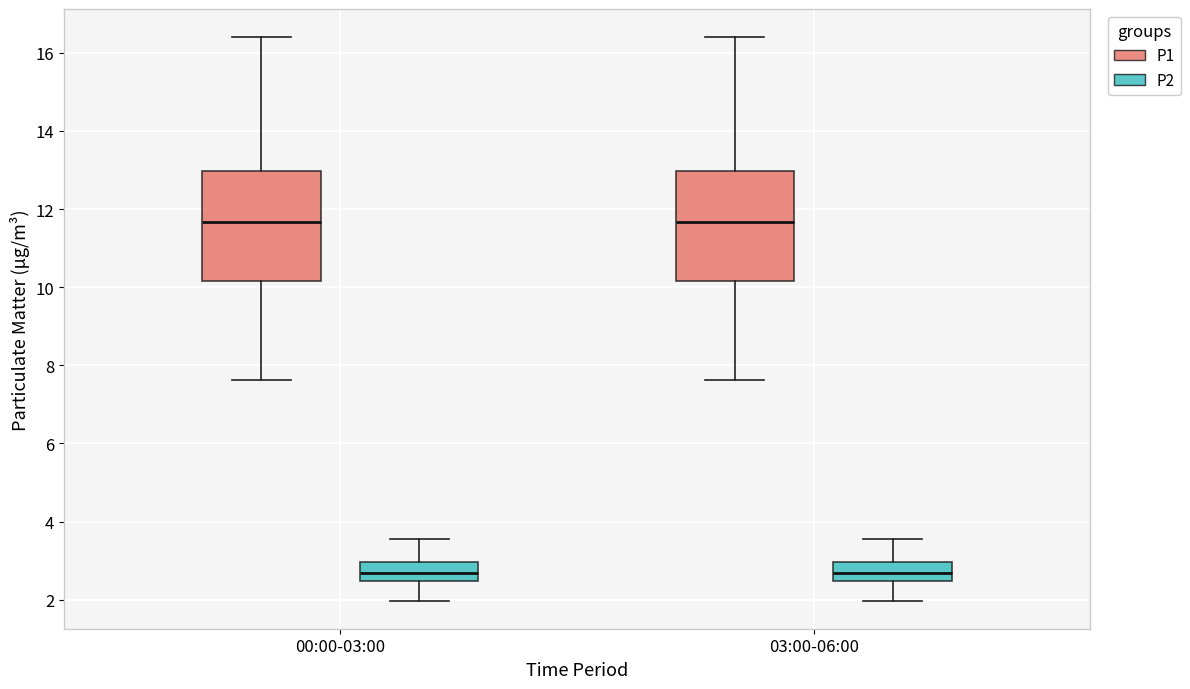

Where does the upper whisker of the box for 03:00-06:00 (P2) end on the y-axis? The values are not printed on the chart, so give them approximately, as read against the axis.

3.6